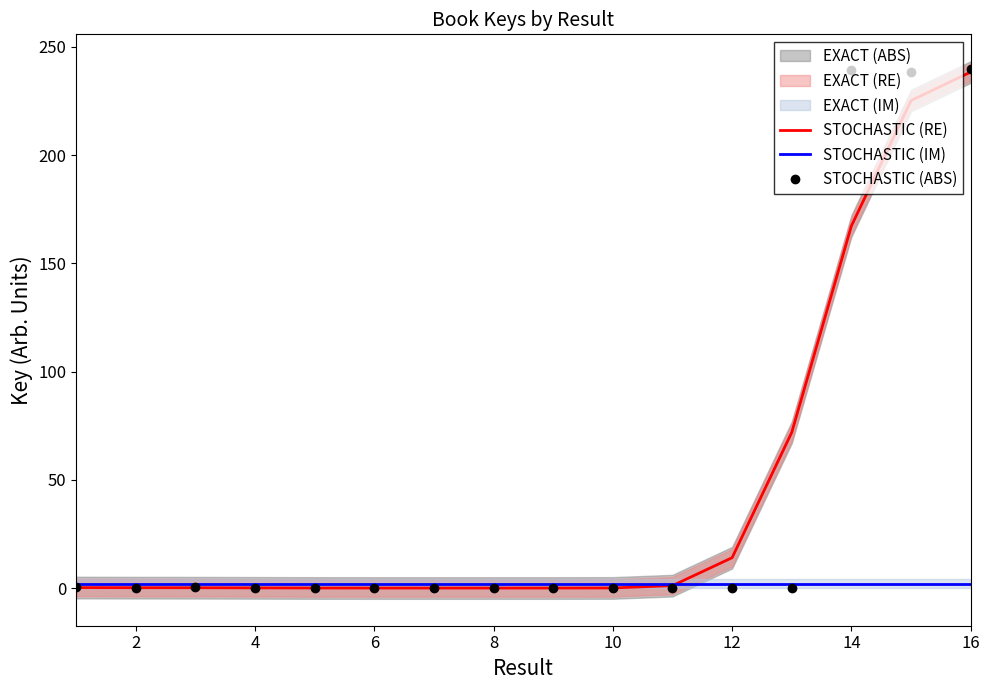

The STOCHASTIC (IM) series shows 2.0 at 10. True or false?

True